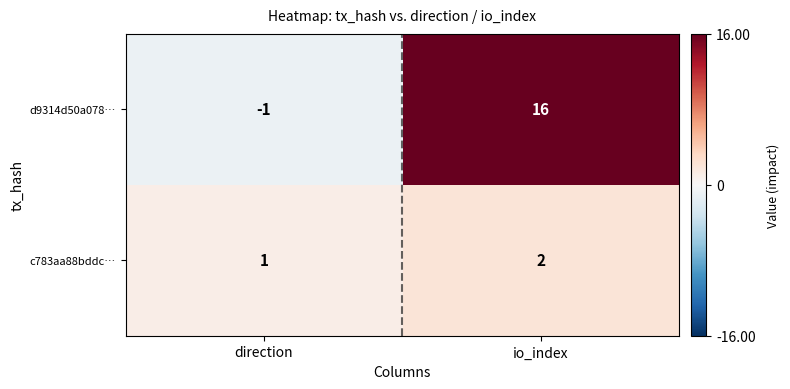

What is the approximate value of d9314d50a078… at io_index, to the nearest 10?

20